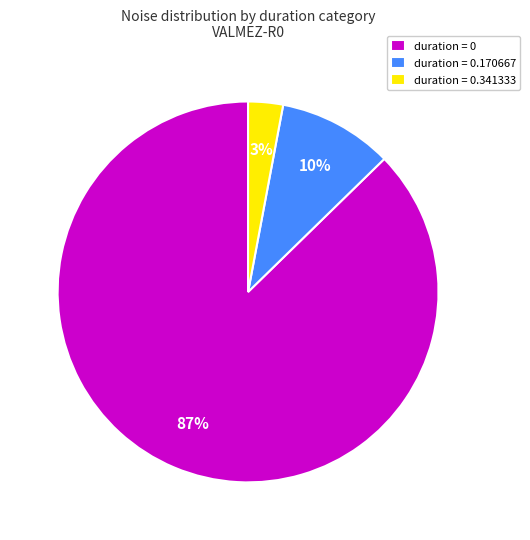

Which has a higher value, duration = 0.341333 or duration = 0?

duration = 0